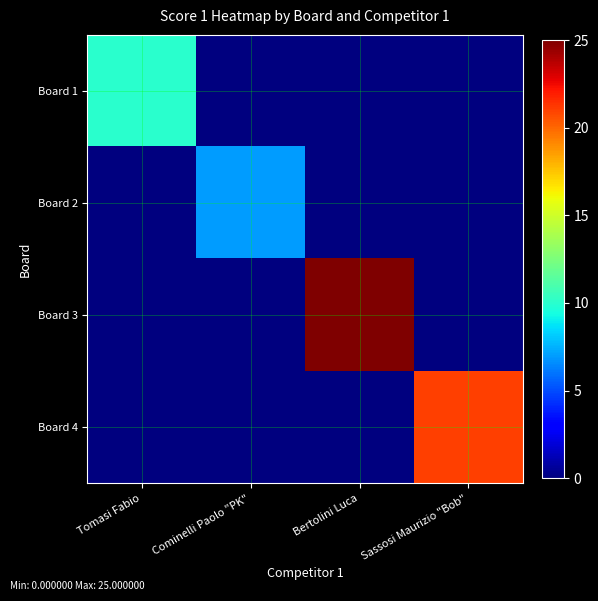

Reading right to left, list all the values displayed in this chart.

Board 1: Sassosi Maurizio "Bob"=0	Bertolini Luca=0	Cominelli Paolo "PK"=0	Tomasi Fabio=10
Board 2: Sassosi Maurizio "Bob"=0	Bertolini Luca=0	Cominelli Paolo "PK"=7	Tomasi Fabio=0
Board 3: Sassosi Maurizio "Bob"=0	Bertolini Luca=25	Cominelli Paolo "PK"=0	Tomasi Fabio=0
Board 4: Sassosi Maurizio "Bob"=21	Bertolini Luca=0	Cominelli Paolo "PK"=0	Tomasi Fabio=0